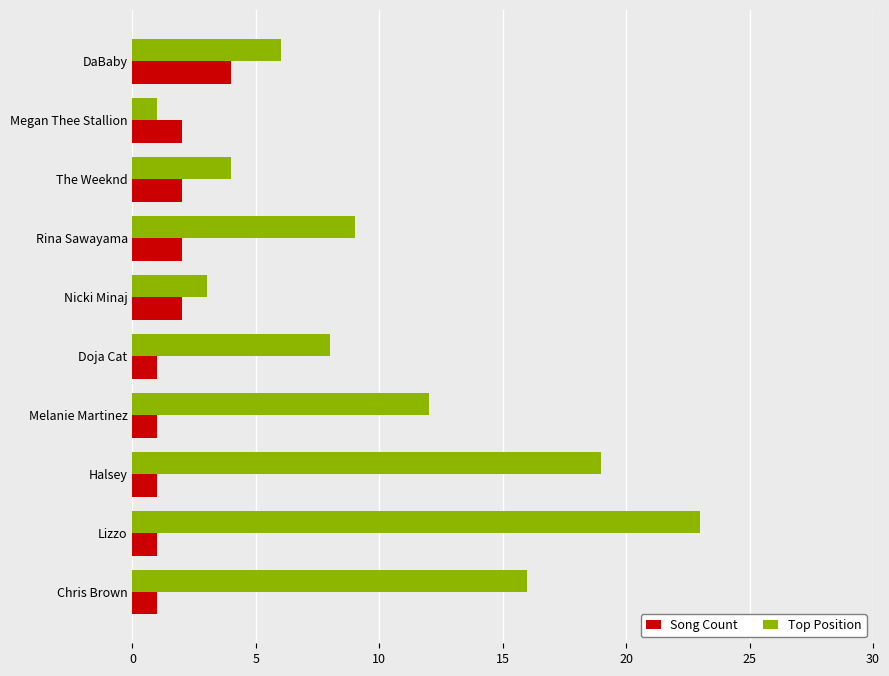

Read the Top Position value at Halsey.

19